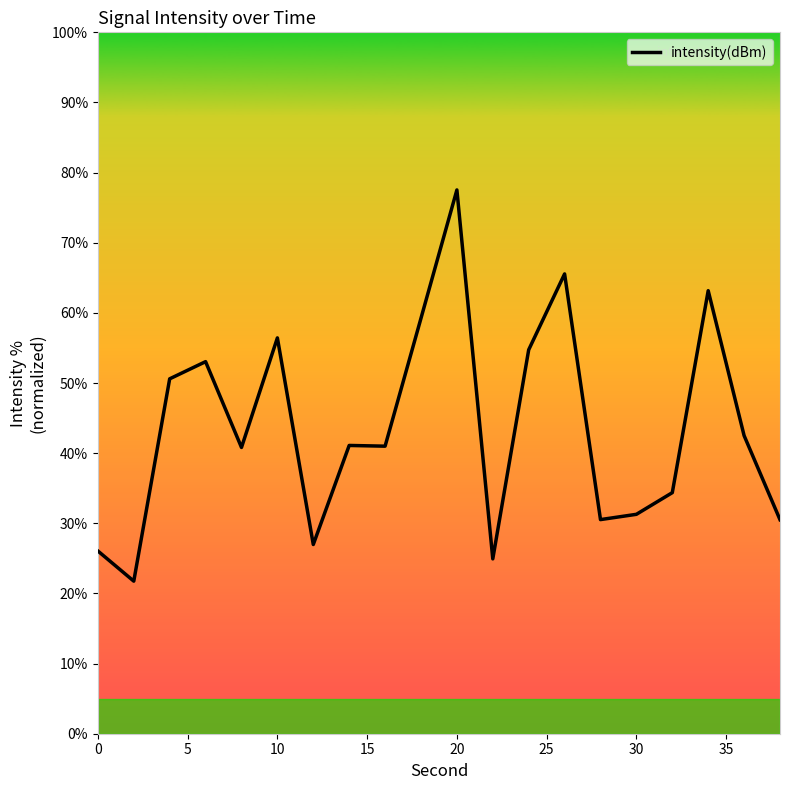

What is the greatest value displayed?

77.5